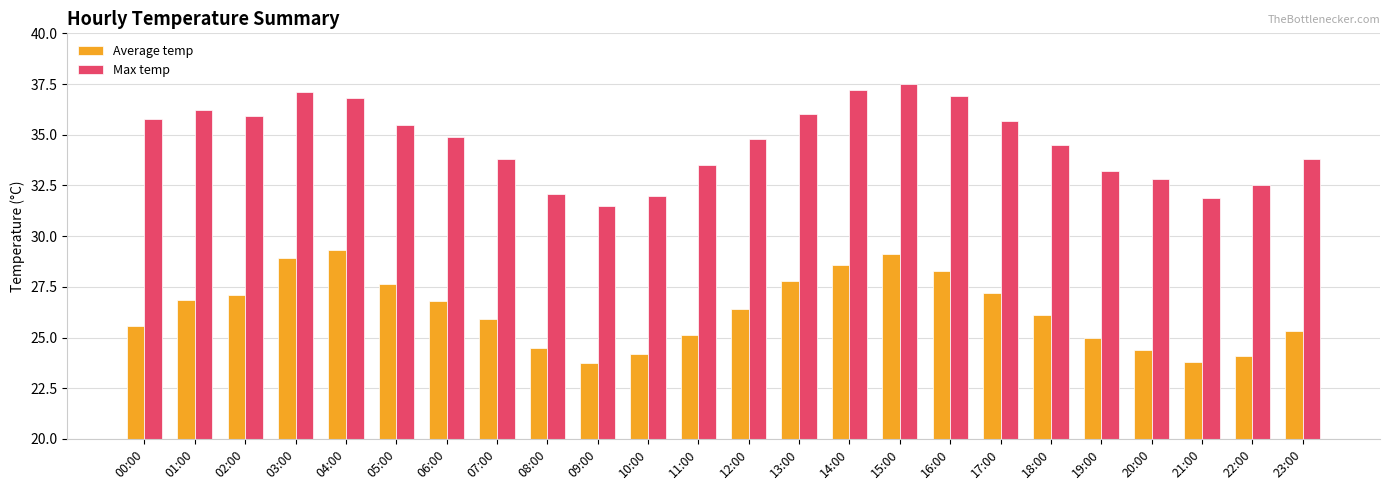

Rank the series at 15:00 from lowest to highest value.

Average temp, Max temp